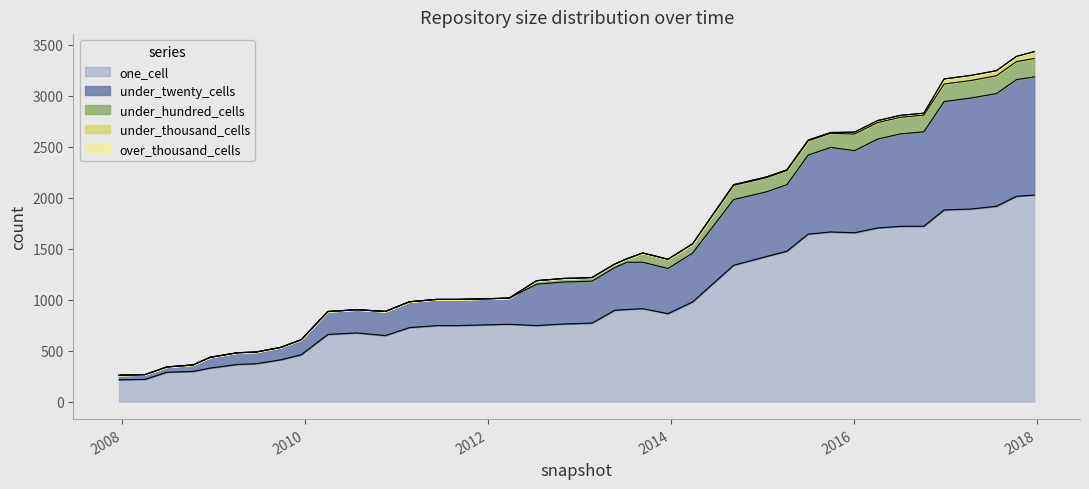

Which series has the largest total across all categories?

one_cell